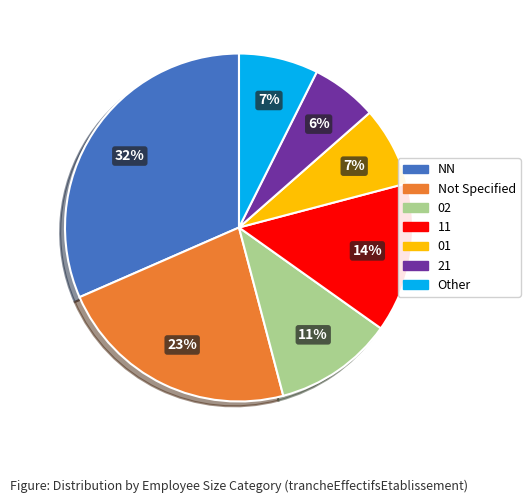

Is there any slice that represents more than half of the pie?

No